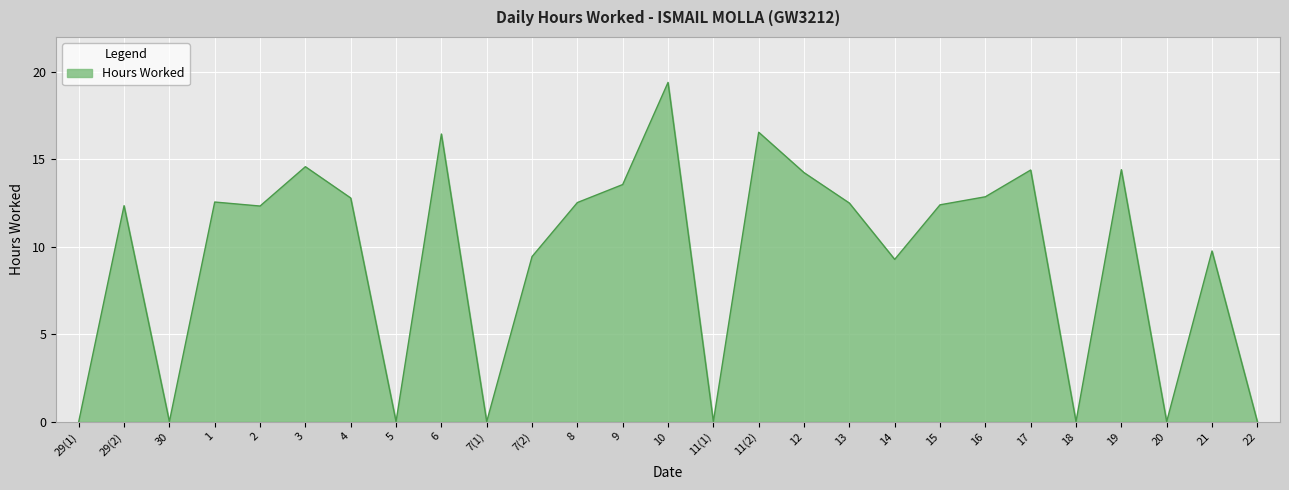

What position from the right is 7(1)?

18